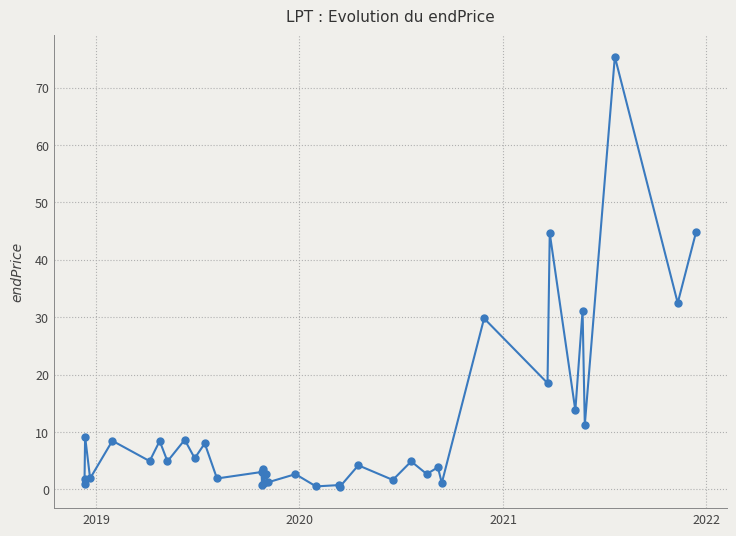

How many data points are less than 4?

18